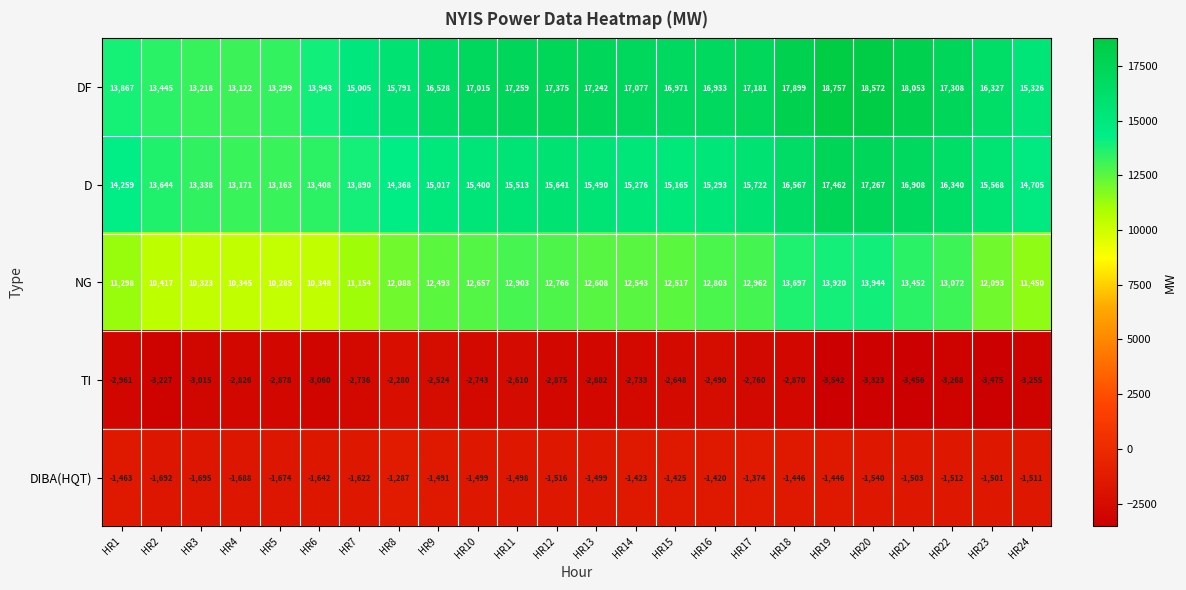

Is it true that D equals 17462 at HR19?

True